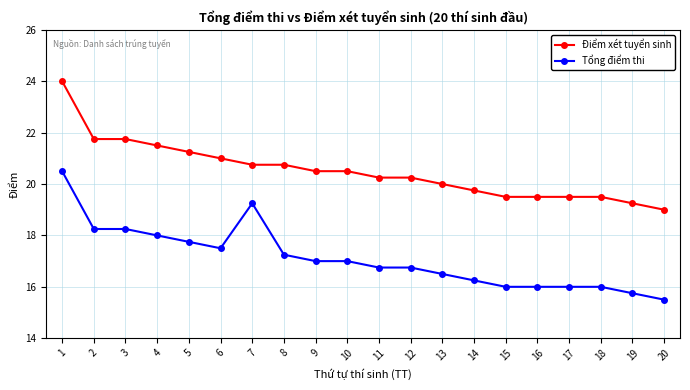

What is the total value across all series at 2?

40.0